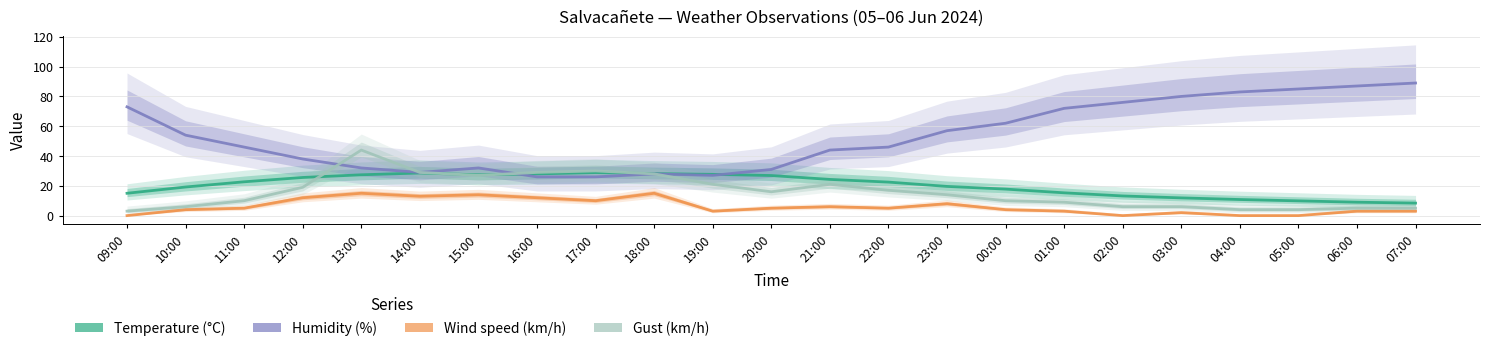

Where is the first local maximum for Temperature (°C)?

14:00